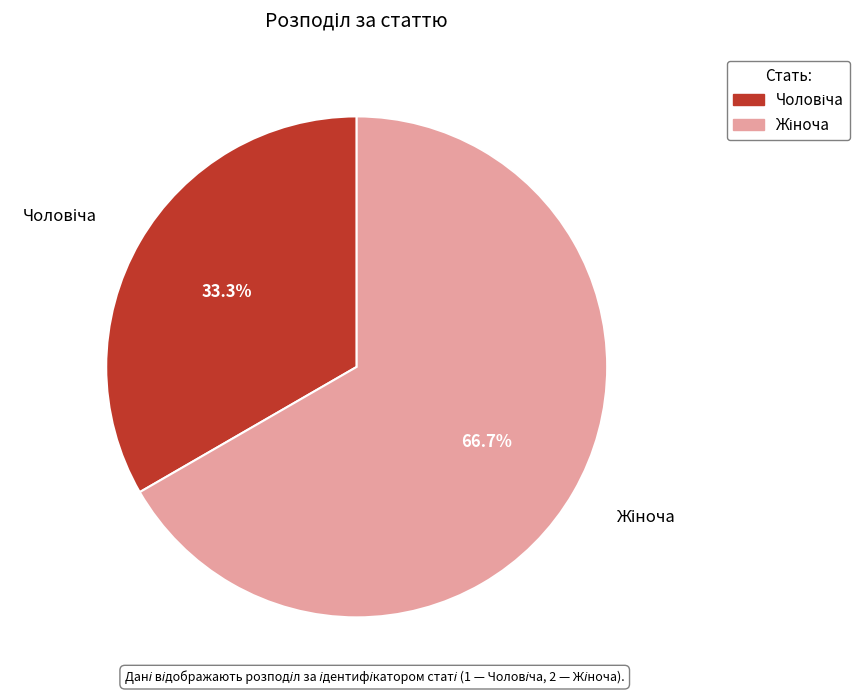

Is there any slice that represents more than half of the pie?

Yes